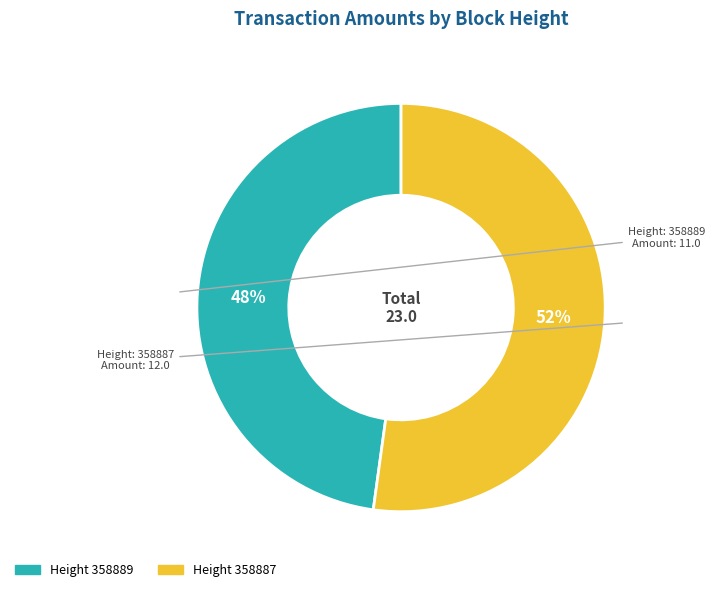

Count the number of slices in the pie.

2